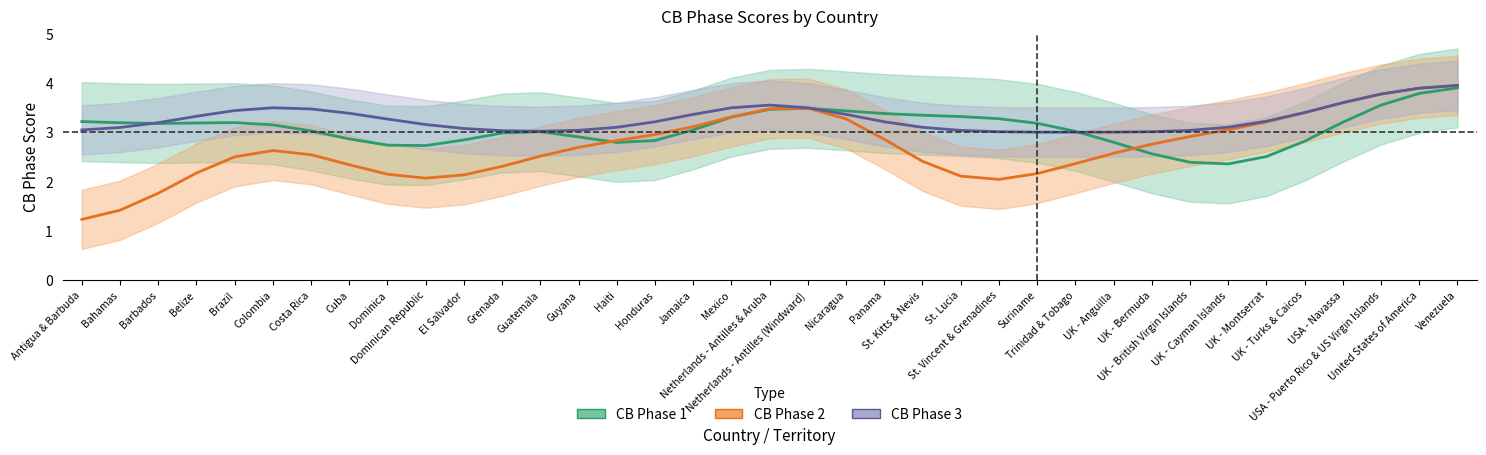

How many interior local peaks does the CB Phase 2 series have?

2